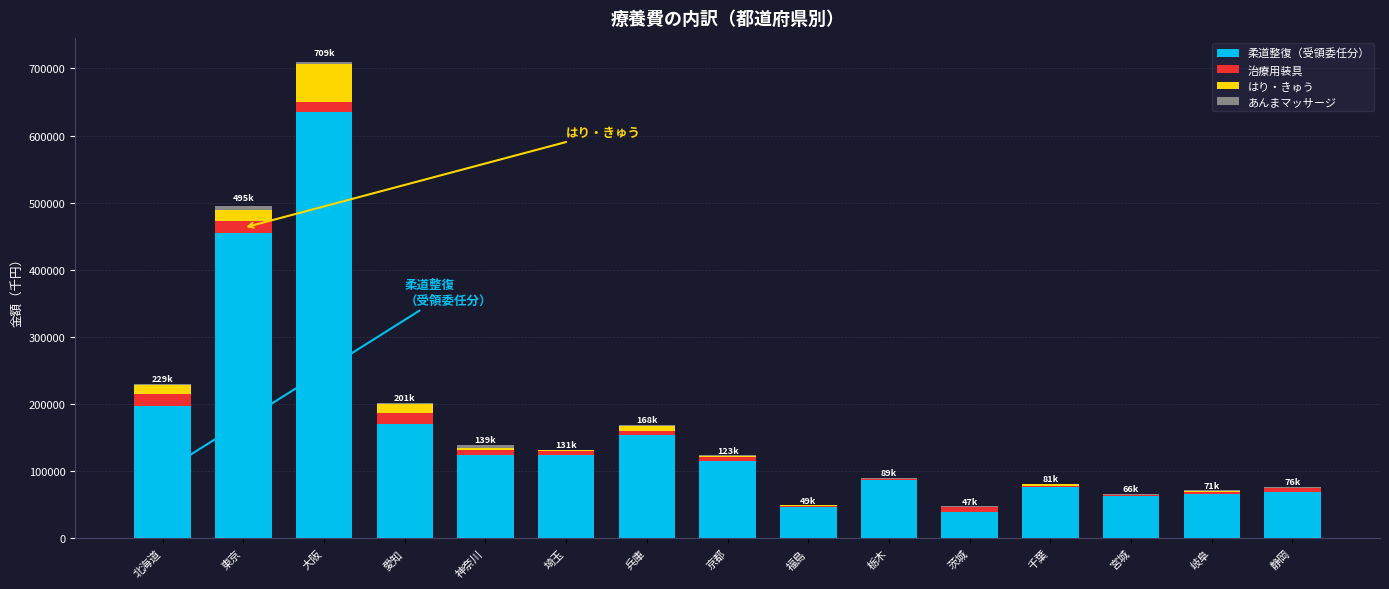

What is the maximum value for 柔道整復（受領委任分）?

634295.2